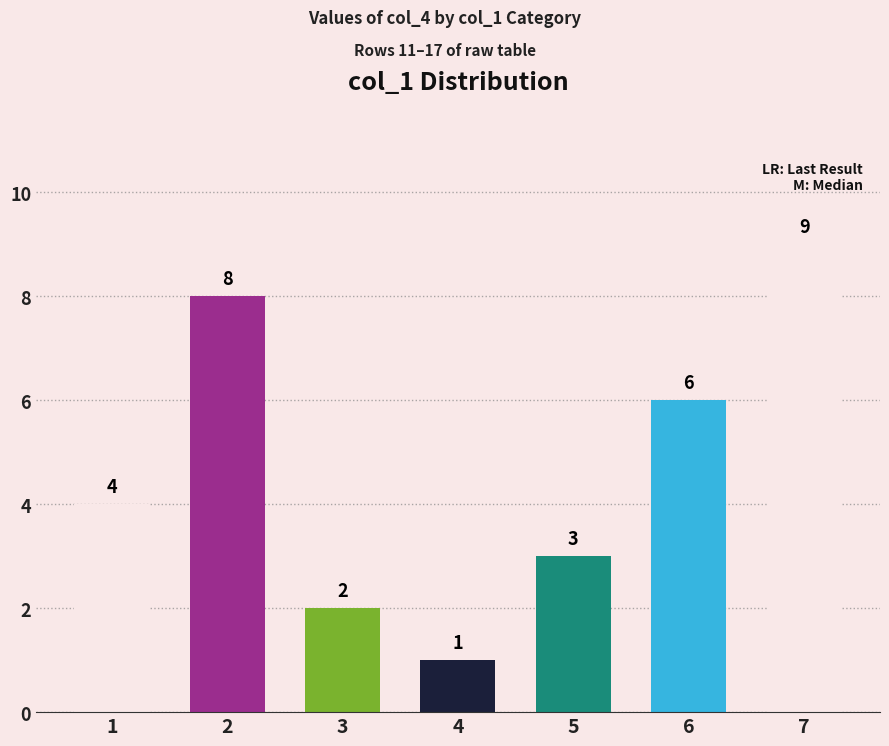

List the labels in order of value, largest first.

7, 2, 6, 1, 5, 3, 4